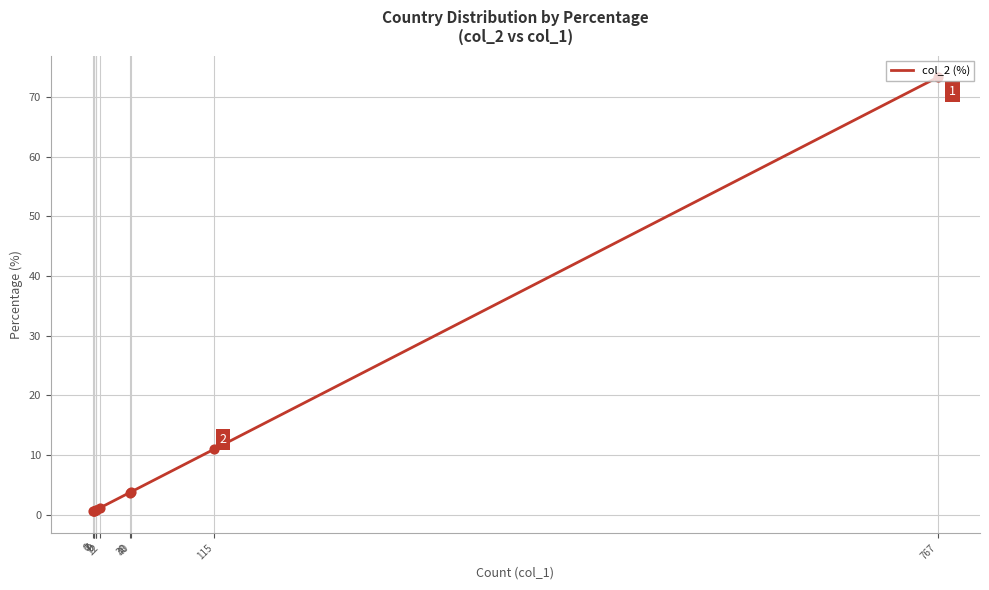

What is the ratio of the value at 7 to the value at 39?

0.2